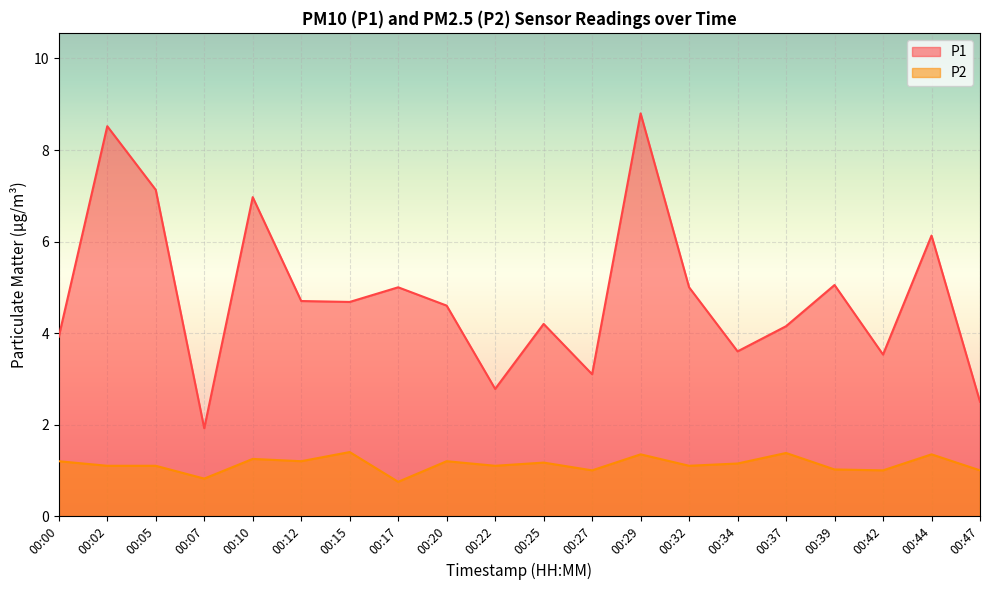

True or false: P1 and P2 cross at least once.

False